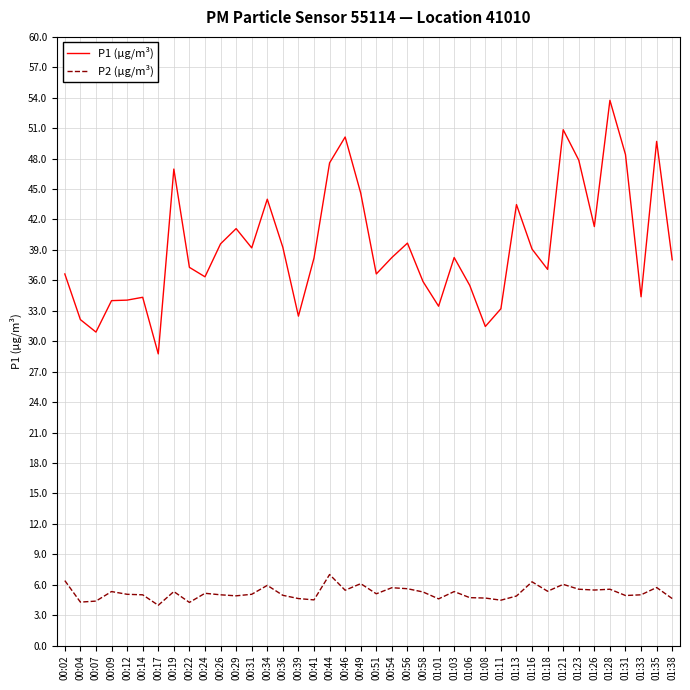

Rank the series by their average value, from highest to lowest.

P1 (µg/m³), P2 (µg/m³)